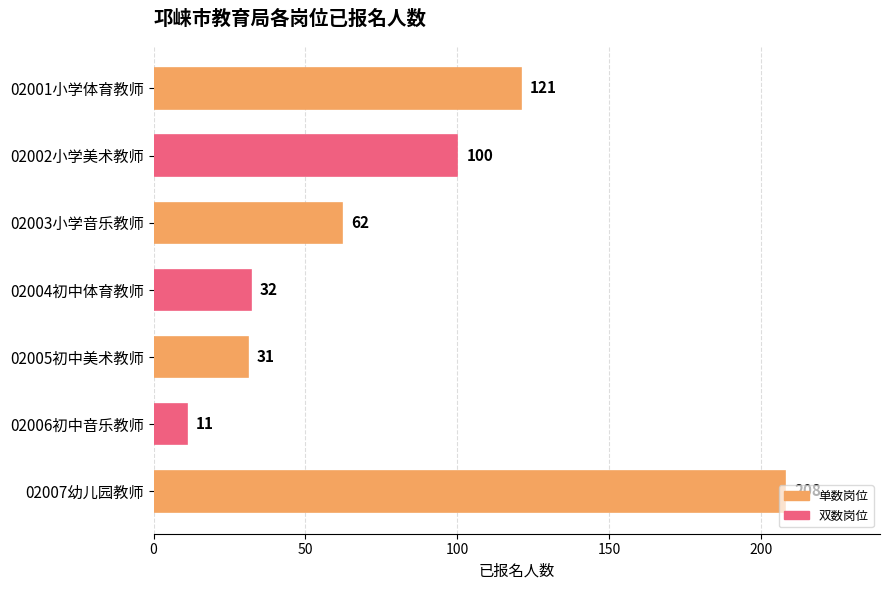

How many series are shown in this chart?

1